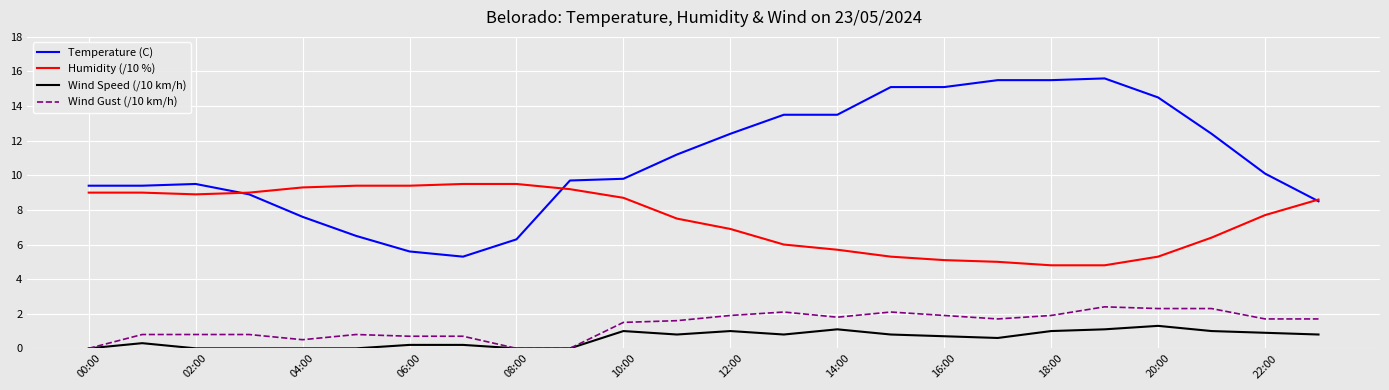

How many lines are shown in the chart?

4